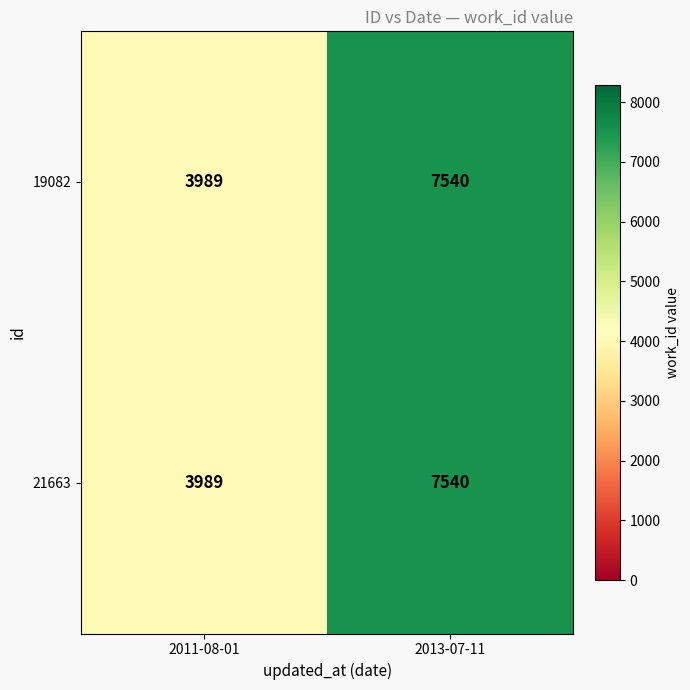

Reading right to left, extract all data points from this chart.

19082: 2013-07-11=7540	2011-08-01=3989
21663: 2013-07-11=7540	2011-08-01=3989